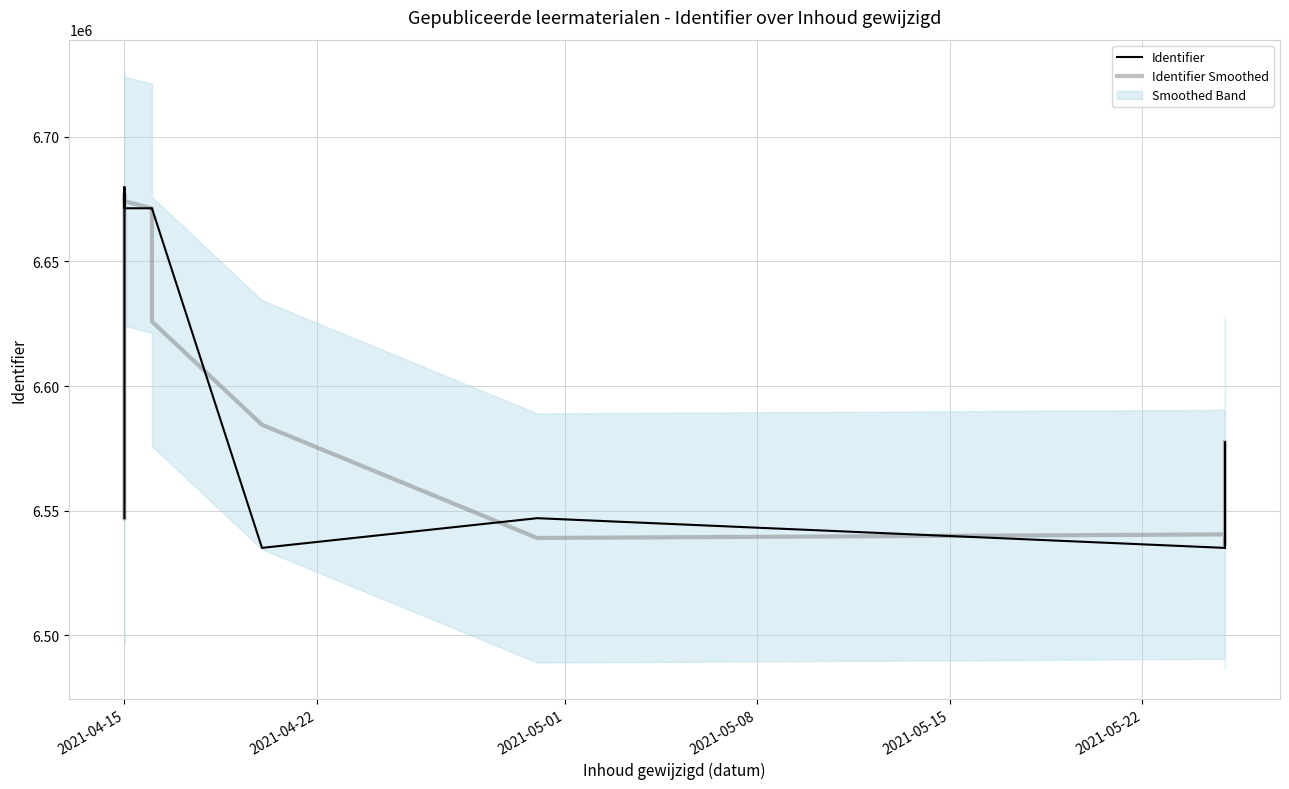

Reading left to right, what are all the values shown in this chart?

Identifier: 6546931.0	6679892.0	6679860.0	6671370.0	6671372.0	6671351.0	6535010.0	6546933.0	6535004.0	6539348.0	6535172.0	6535005.0	6546942.0	6577411.0
Identifier Smoothed: 6546931.0	6635561.0	6677040.7	6674200.7	6671364.3	6625911.0	6584431.3	6538982.3	6540428.3	6536508.0	6536508.3	6539039.7	6553119.3	6577411.0